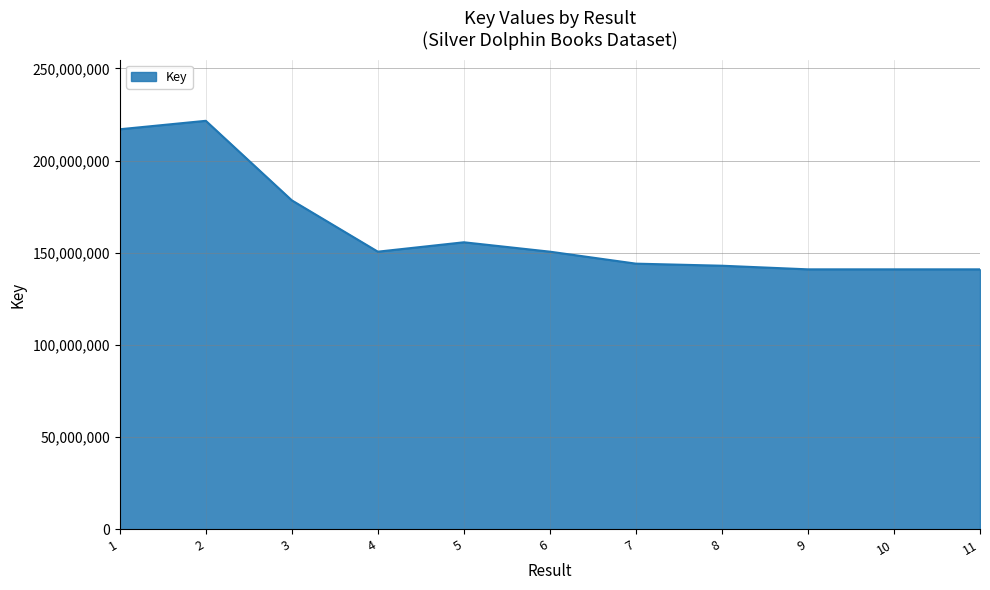

Where is the data nearest to the value 181300890?

3